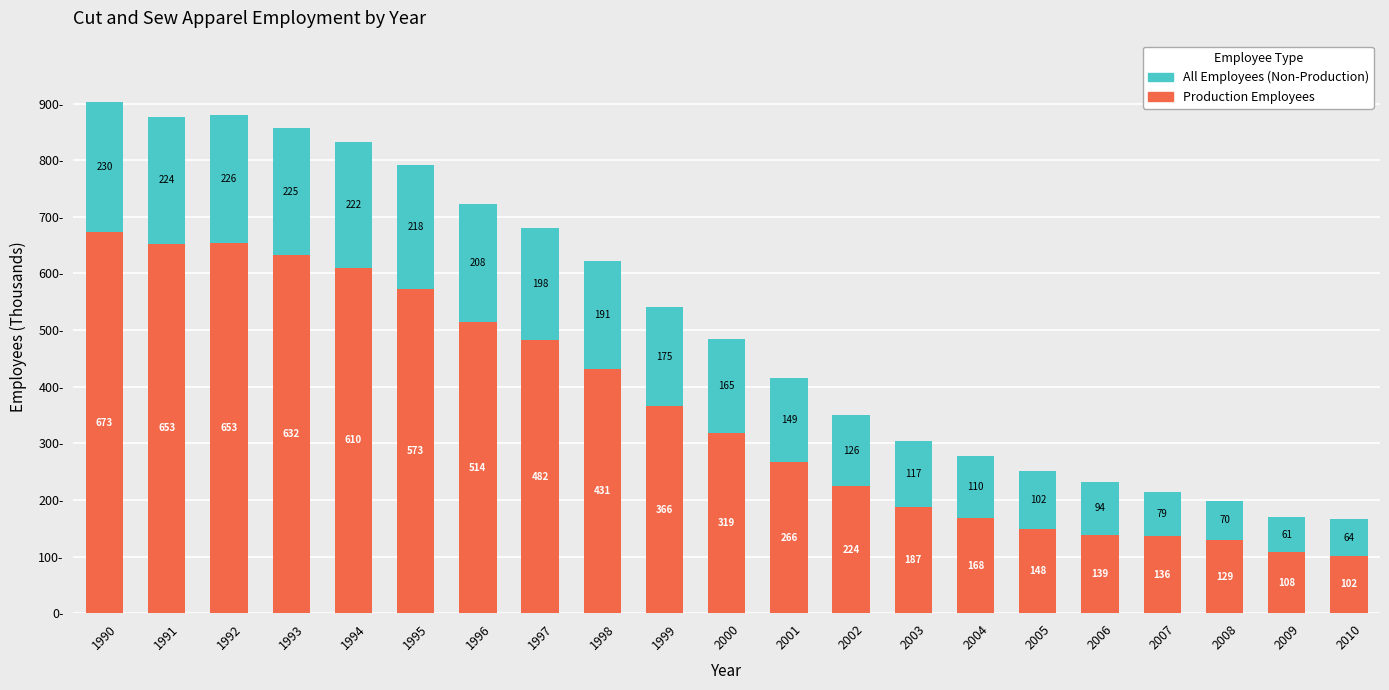

What is the total value across all series at 1991?

876.9